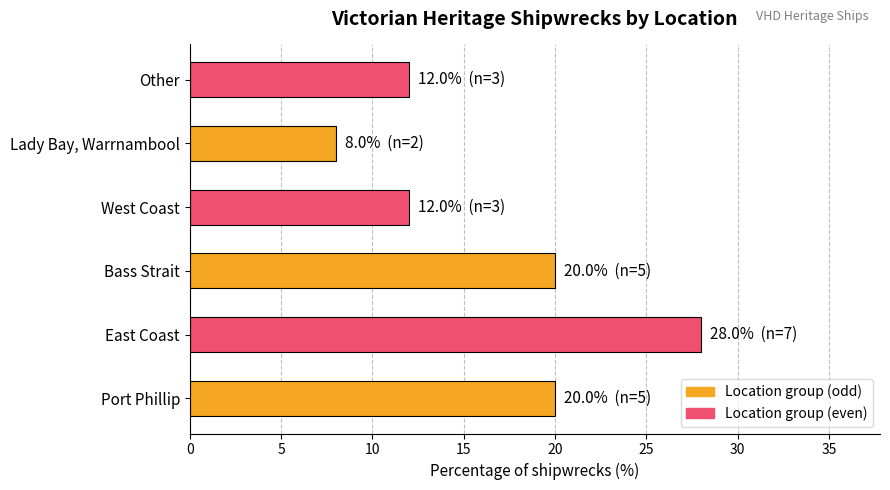

Does the chart contain any negative values?

No